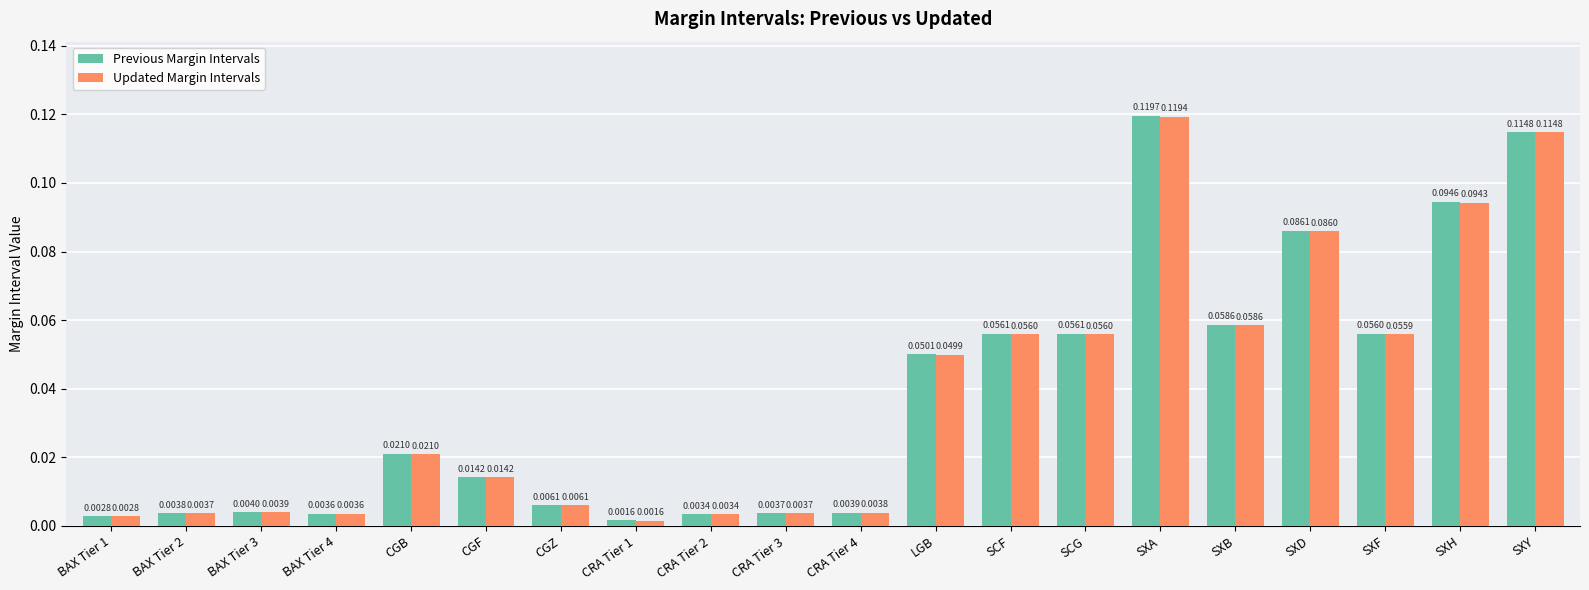

At how many categories does at least one series exceed 0?

20